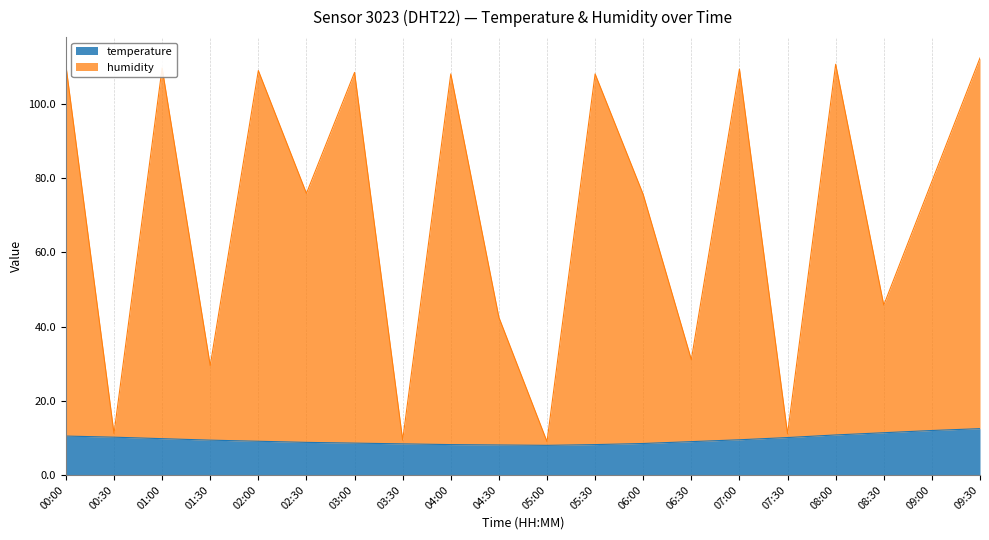

At which category does the chart reach its minimum across all series?

05:00